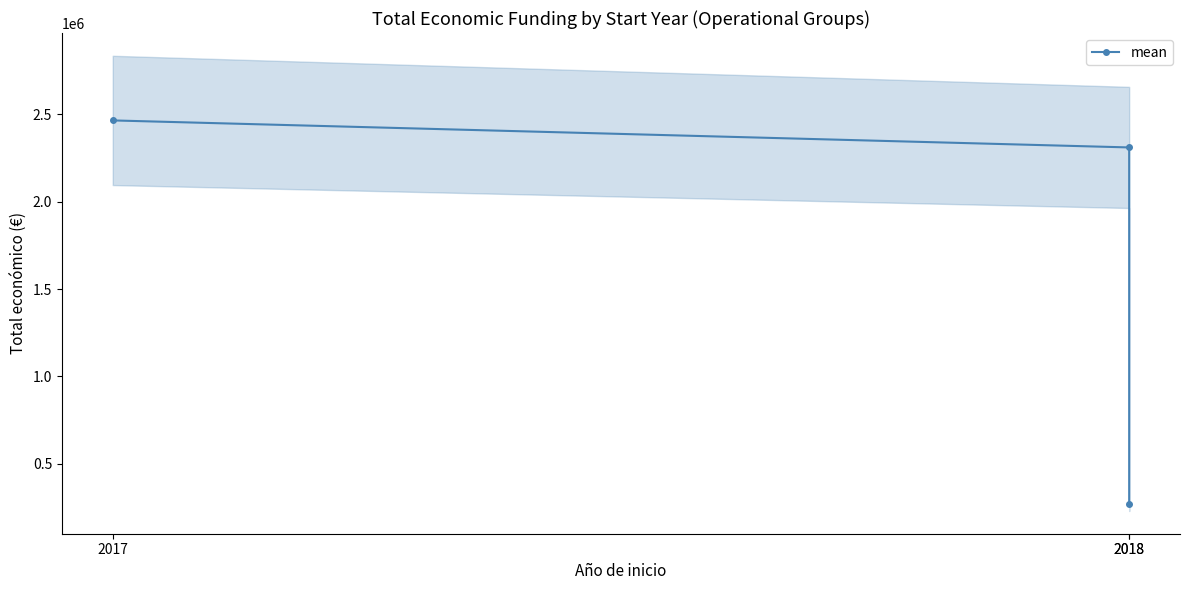

At which label does the data first exceed 2310026?

2017